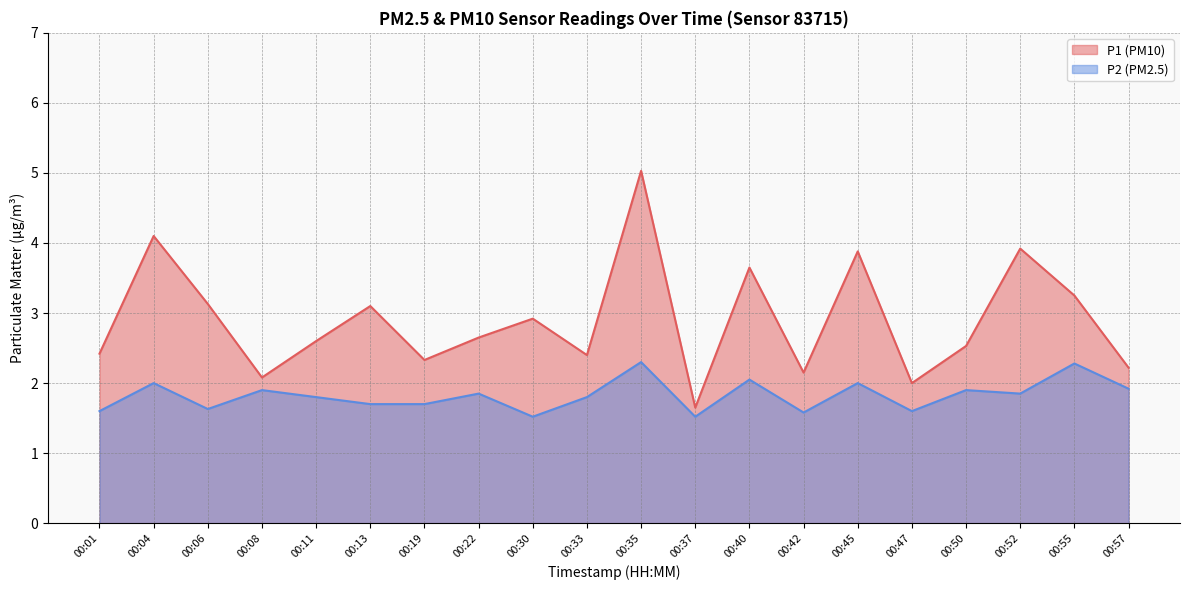

Reading right to left, transcribe all the data shown in this chart.

P1: 2.2	3.2	3.9	2.5	2.0	3.9	2.1	3.6	1.6	5.0	2.4	2.9	2.6	2.3	3.1	2.6	2.1	3.1	4.1	2.4
P2: 1.9	2.3	1.9	1.9	1.6	2.0	1.6	2.0	1.5	2.3	1.8	1.5	1.9	1.7	1.7	1.8	1.9	1.6	2.0	1.6